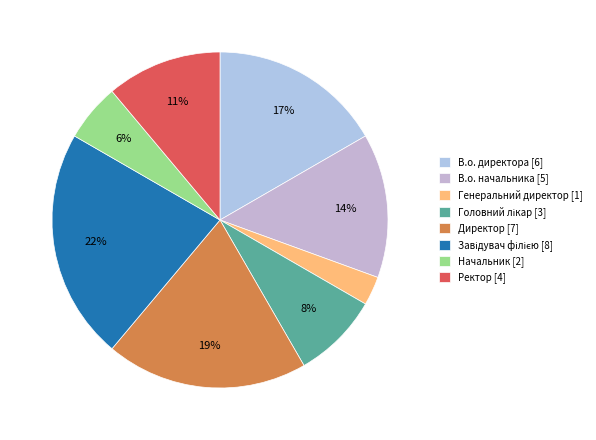

How many segments does this pie chart have?

8